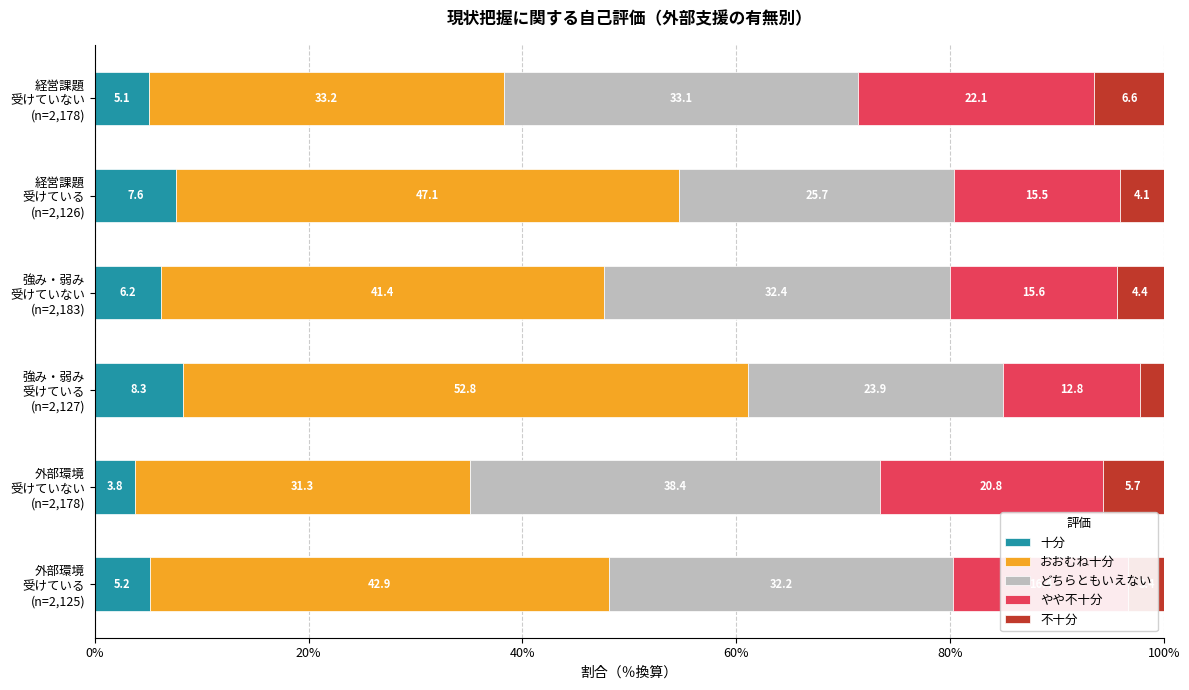

What are all the series names shown in the legend?

十分, おおむね十分, どちらともいえない, やや不十分, 不十分